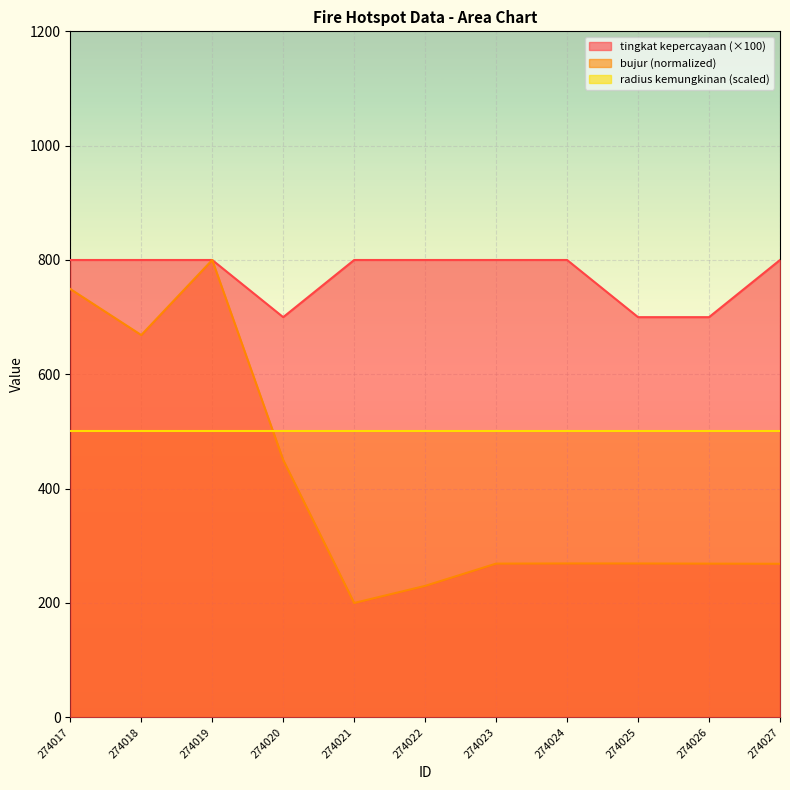

True or false: bujur and tingkat kepercayaan intersect in this chart.

False